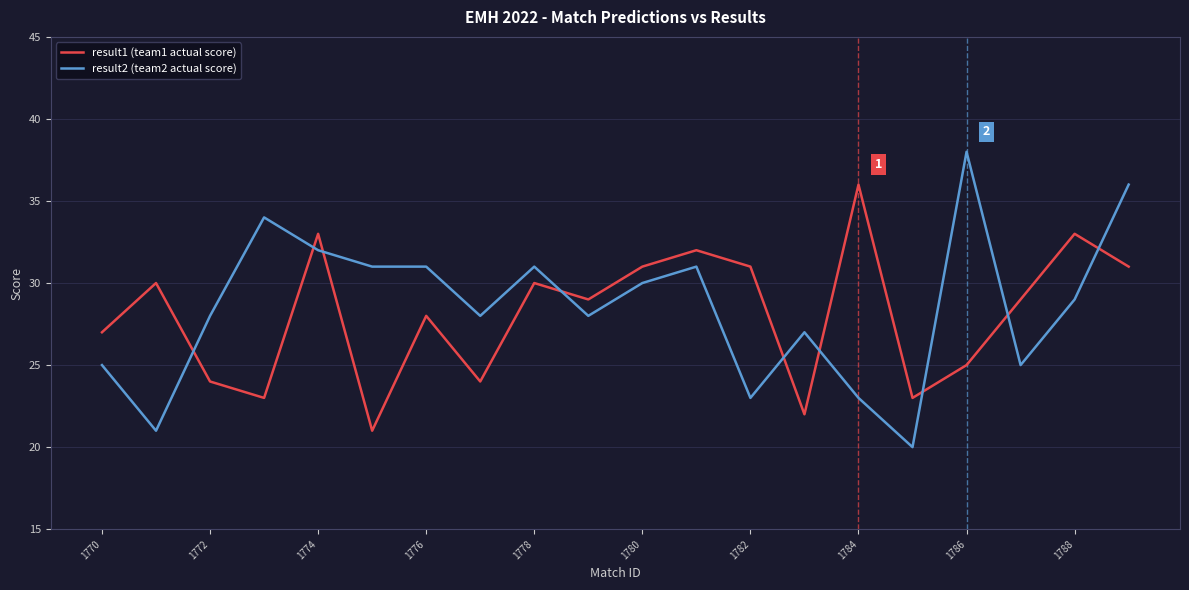

Rank the series by their maximum value, from lowest to highest.

result1 (team1 actual score), result2 (team2 actual score)